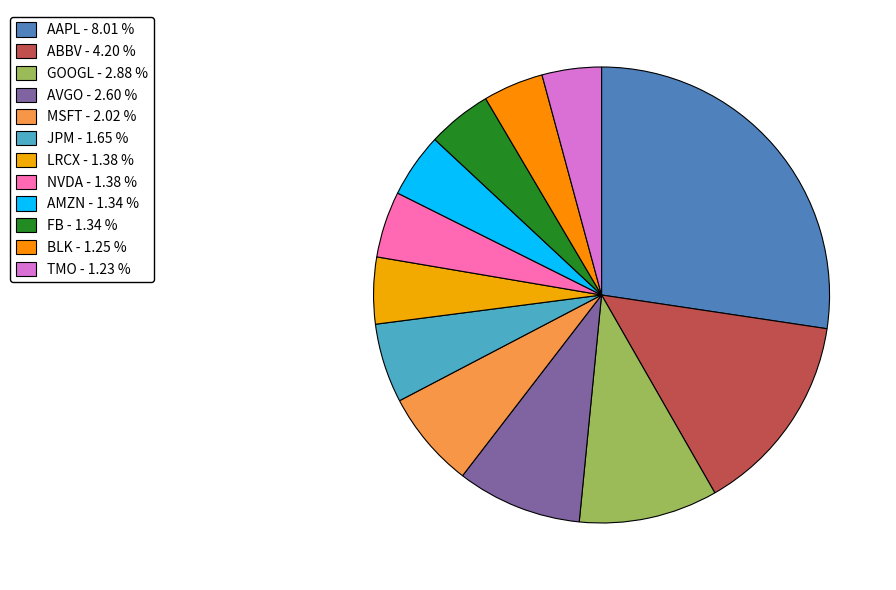

How much of the chart is everything except AVGO?

91.1%